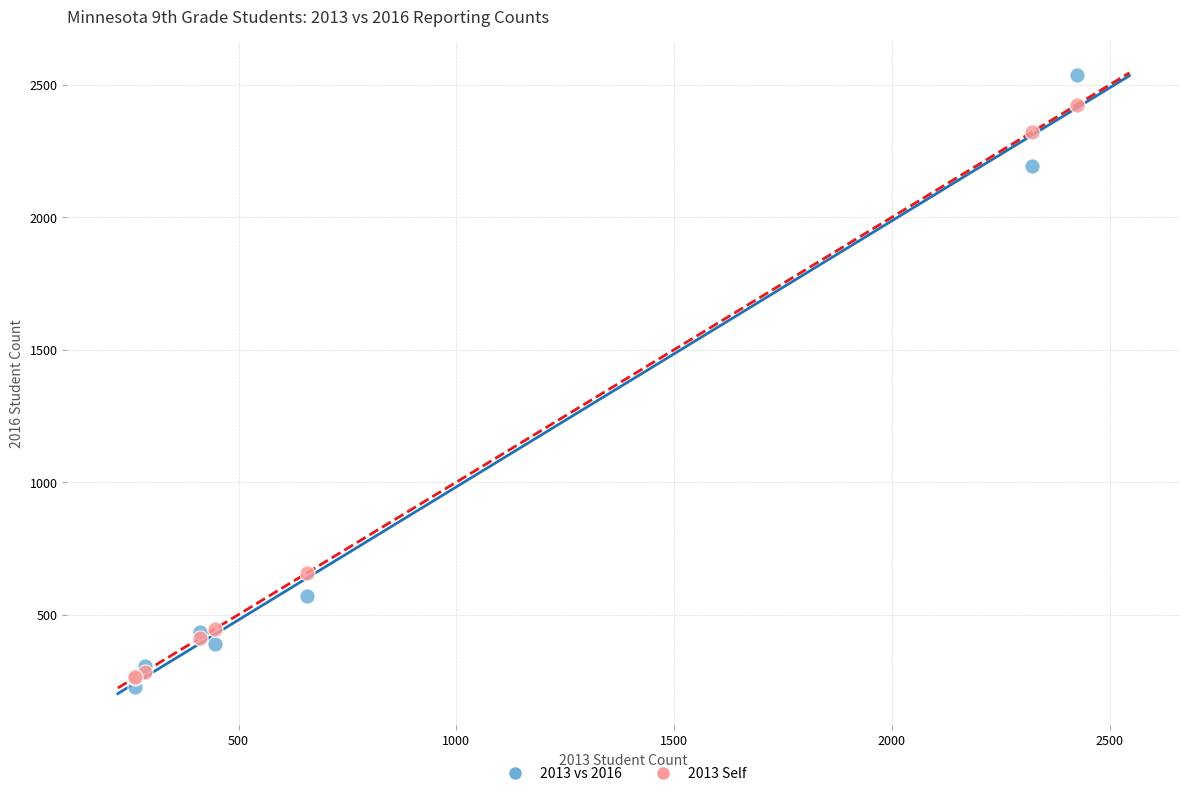

Across all series, what Y value is closest to 1381?

657